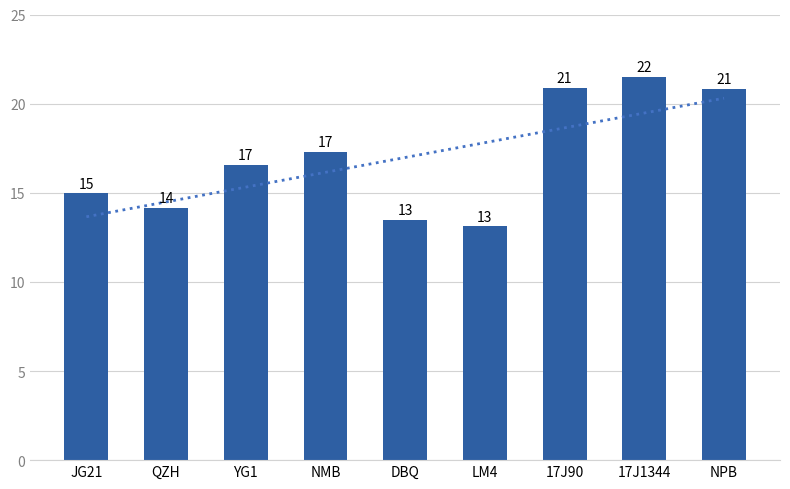

True or false: Trend has a value of 28.2 at LM4.

False